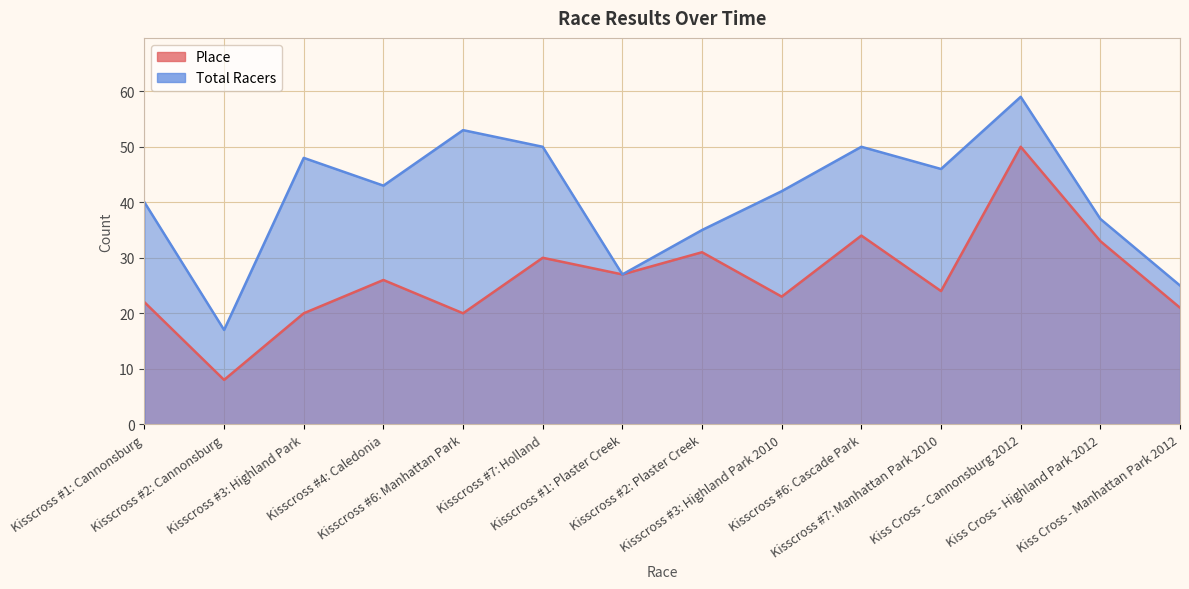

At which category does the chart reach its minimum across all series?

Kisscross #2: Cannonsburg